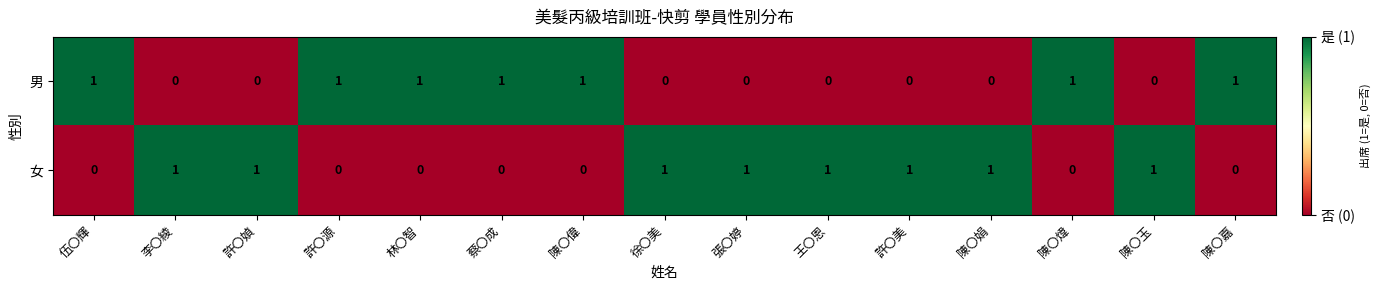

How many 女 values are between 0 and 1?

15